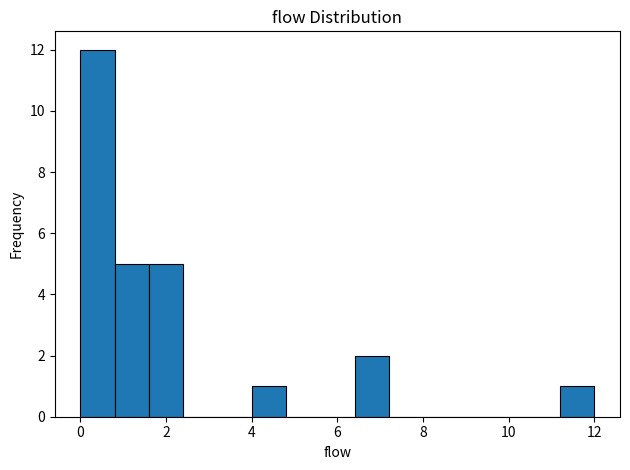

Over which range of the x-axis is the bar tallest?

0.0 to 0.8